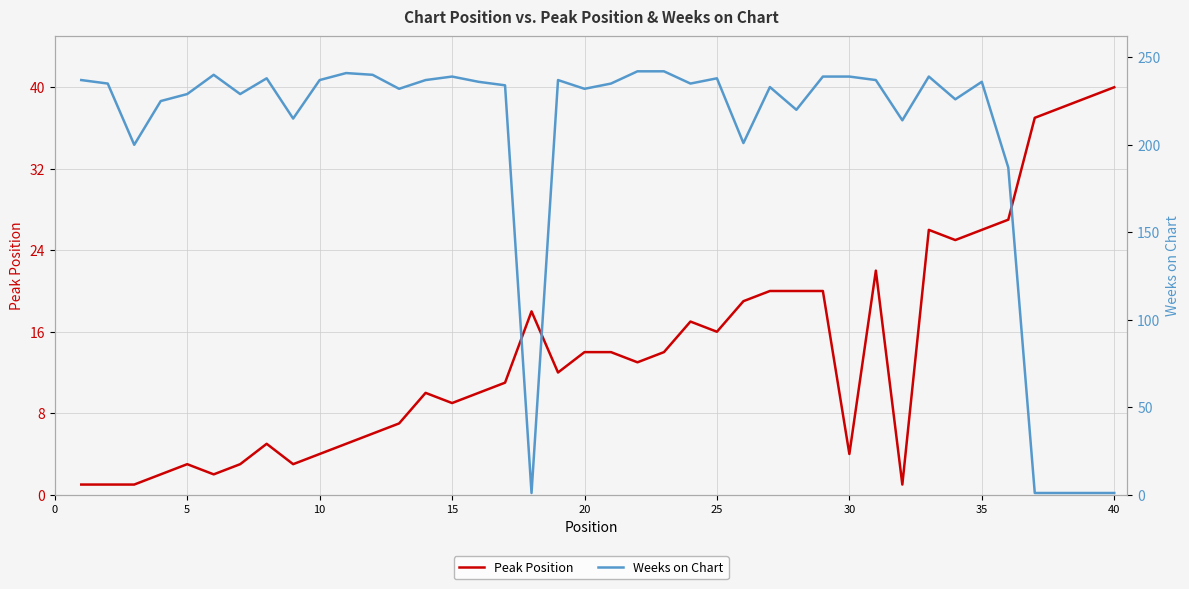

Which series ends up on top after the final intersection of Weeks on Chart and Peak Position?

Peak Position